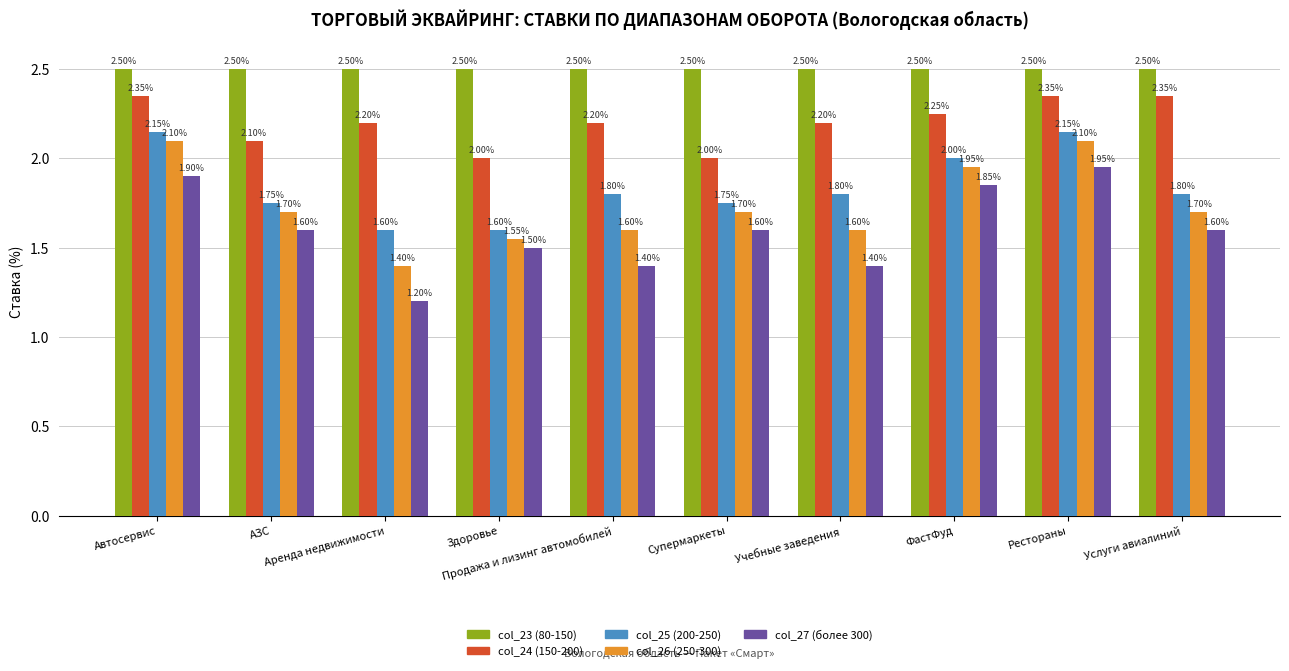

Rank the series by their maximum value, from highest to lowest.

col_23 (80-150), col_24 (150-200), col_25 (200-250), col_26 (250-300), col_27 (более 300)